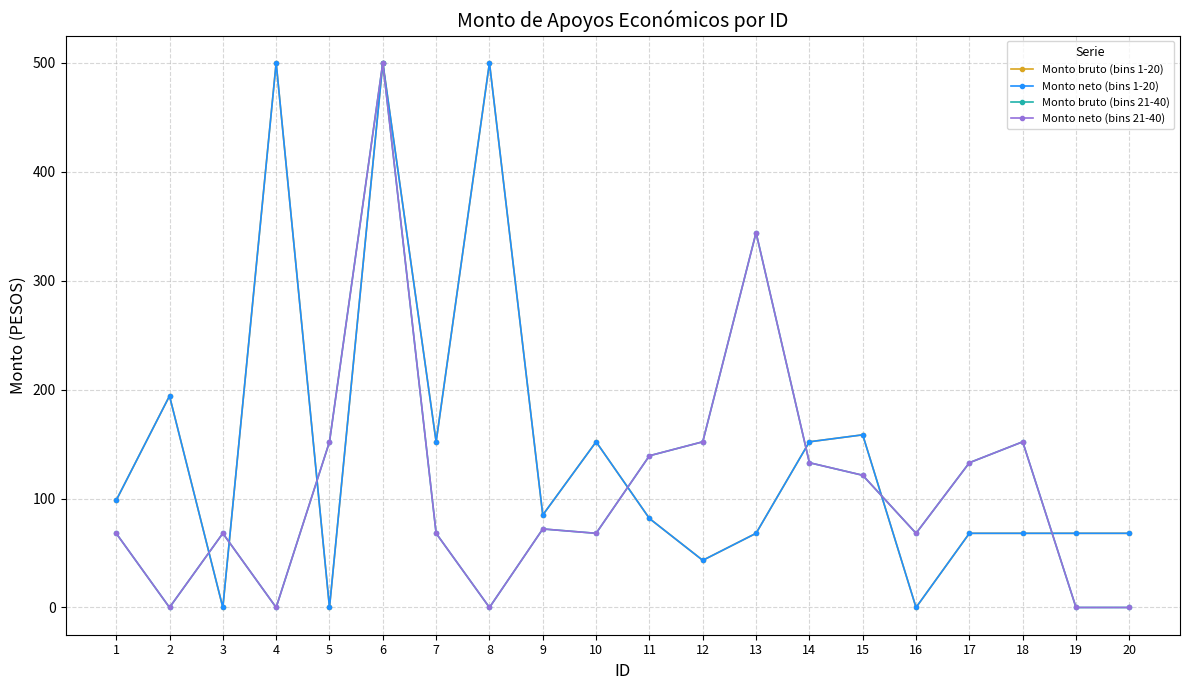

True or false: Monto neto (bins 1-20) and Monto bruto (bins 21-40) cross at least once.

True